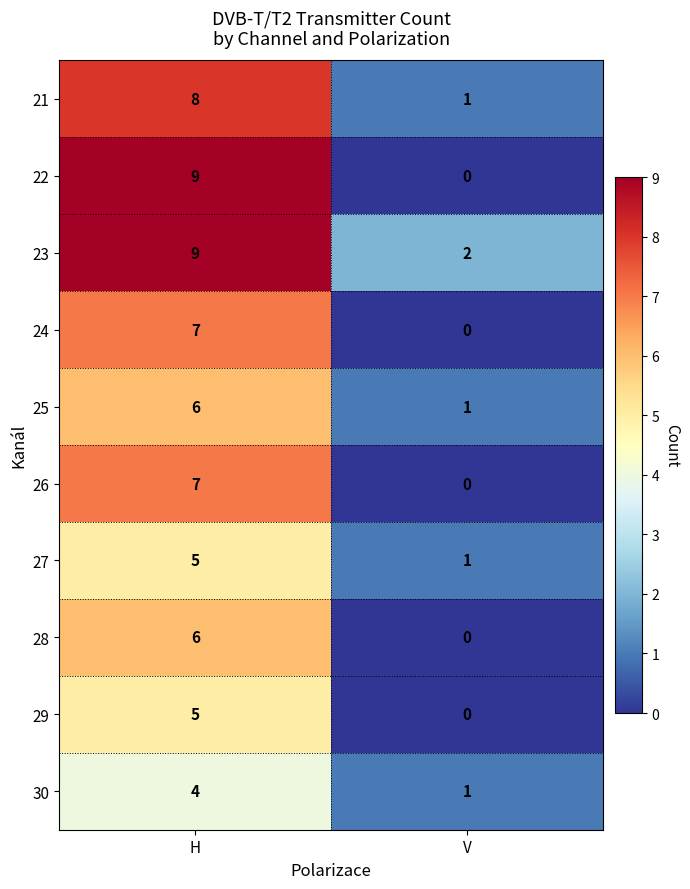

What is the difference between the maximum and minimum values in the 27 series?

4